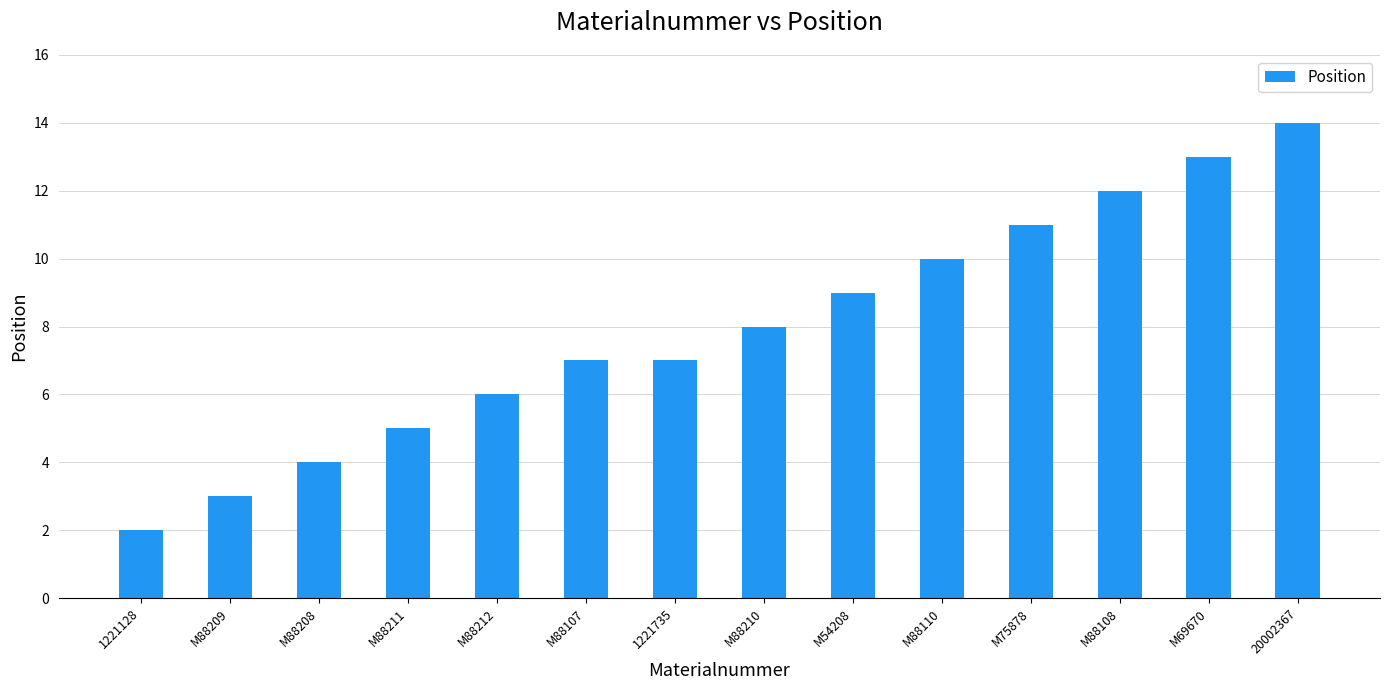

Read the value at M88210.

8